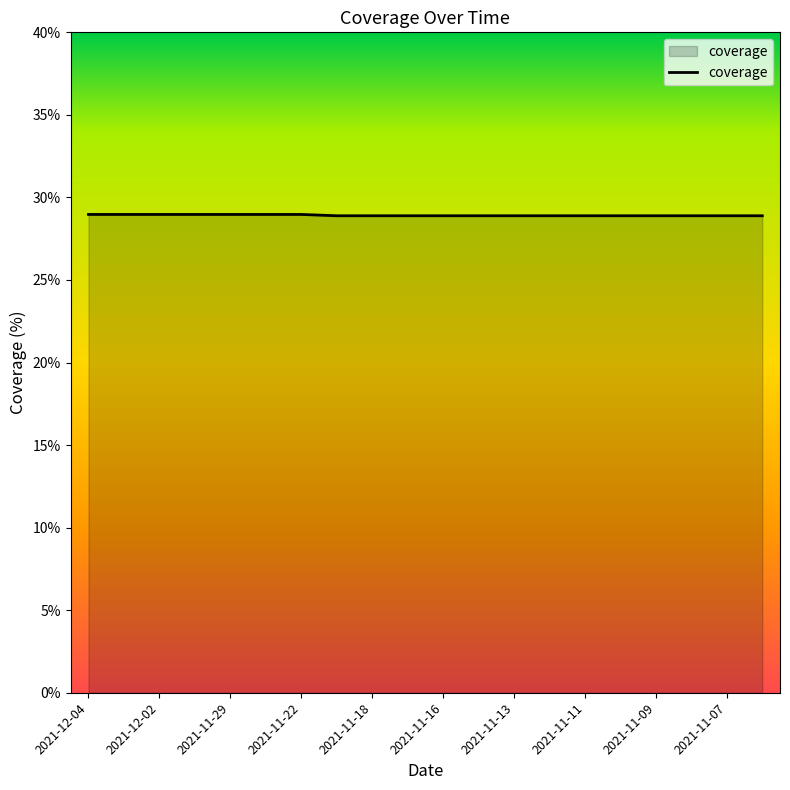

What is the greatest value displayed?

29.0